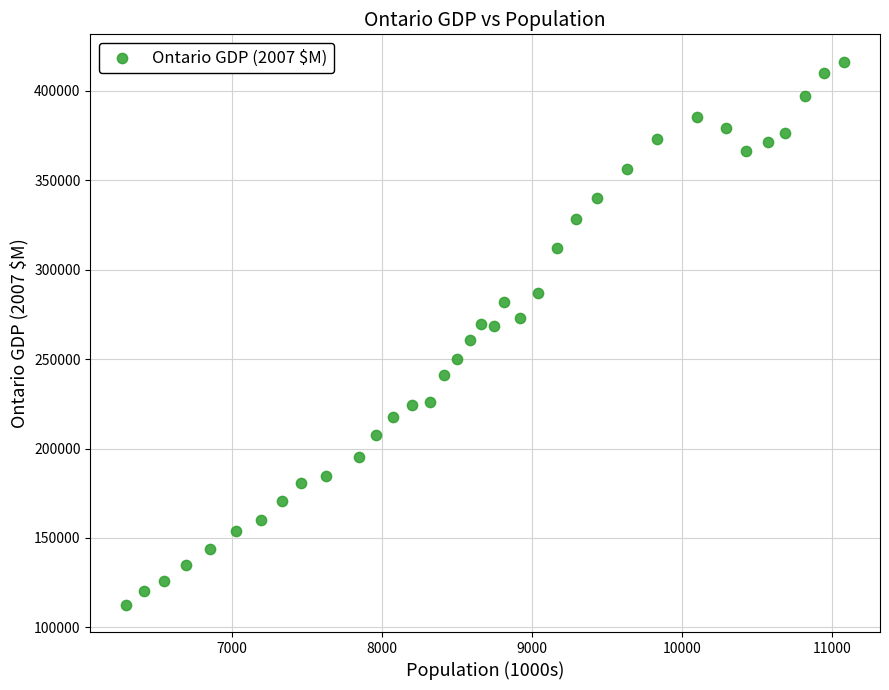

What is the range of Y values (max minus min)?

303724.0